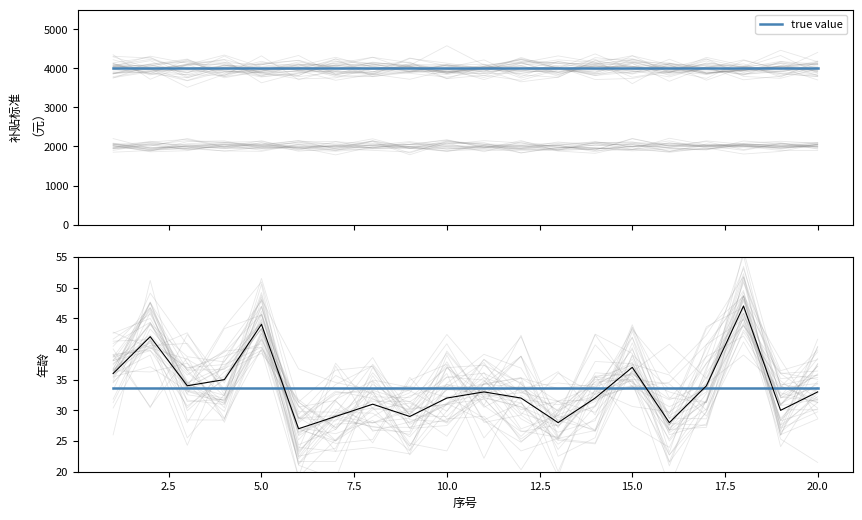

True or false: 年龄 has more than 0 interior local peaks.

True